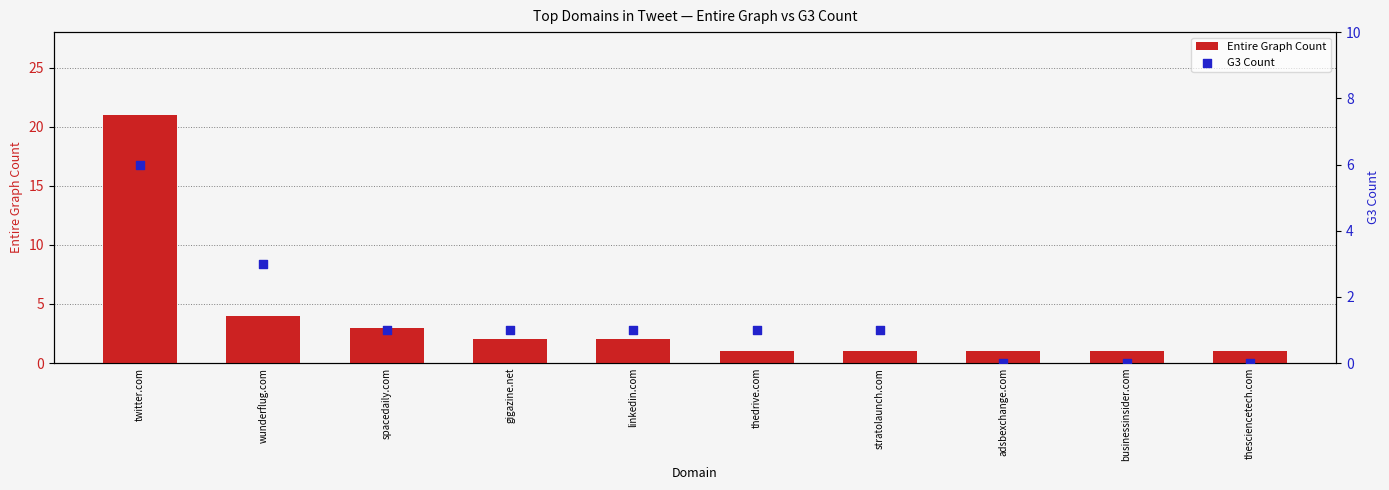

Which series has the largest Y range (max minus min)?

Entire Graph Count